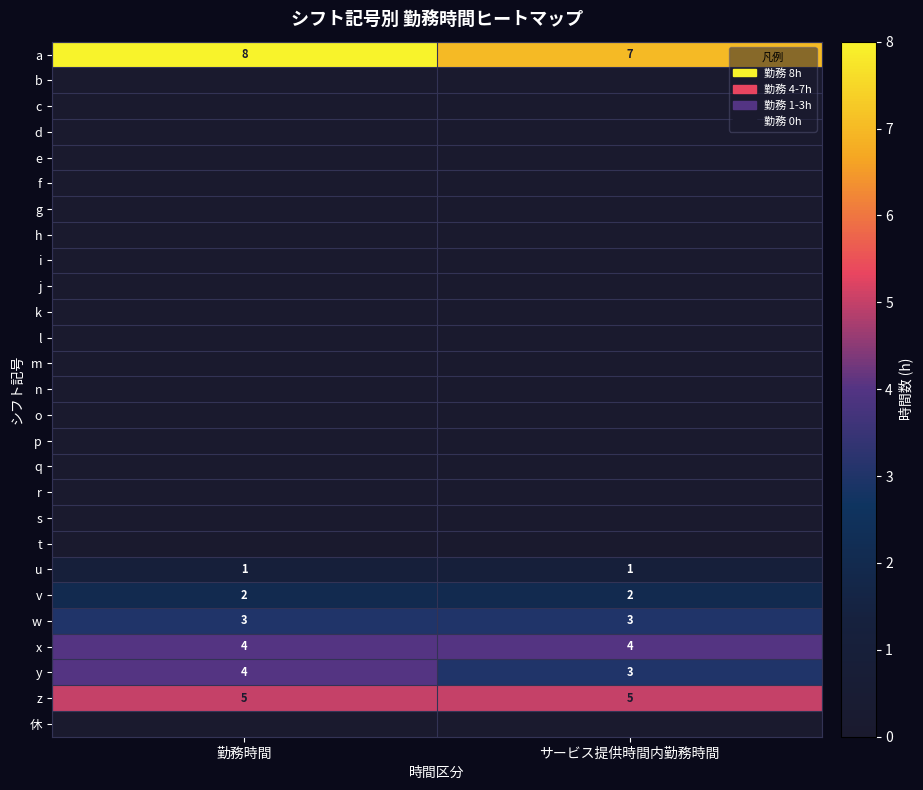

The z series shows 5 at サービス提供時間内勤務時間. True or false?

True